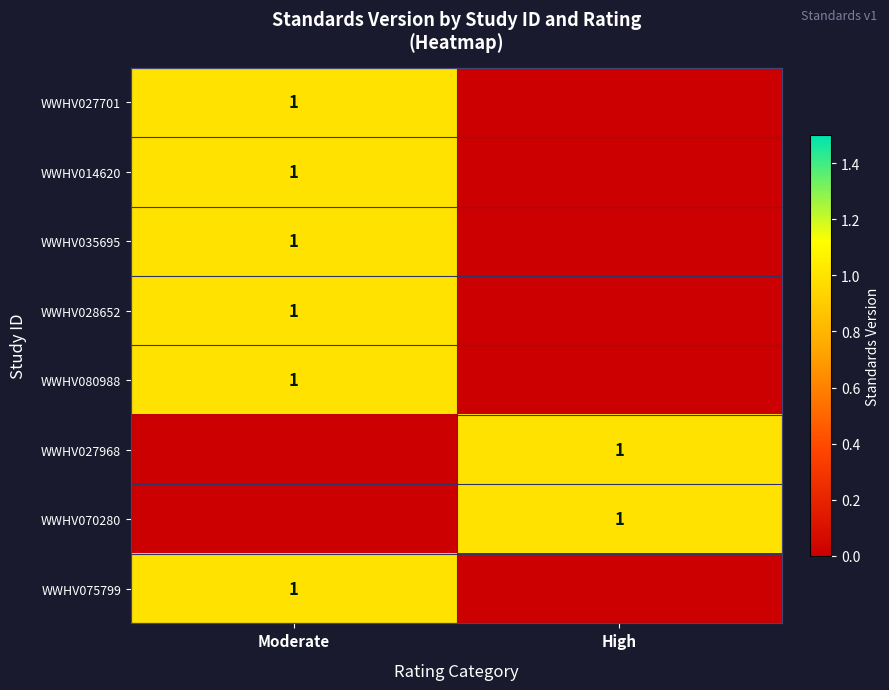

The value of WWHV027701 at Moderate is 0. True or false?

False